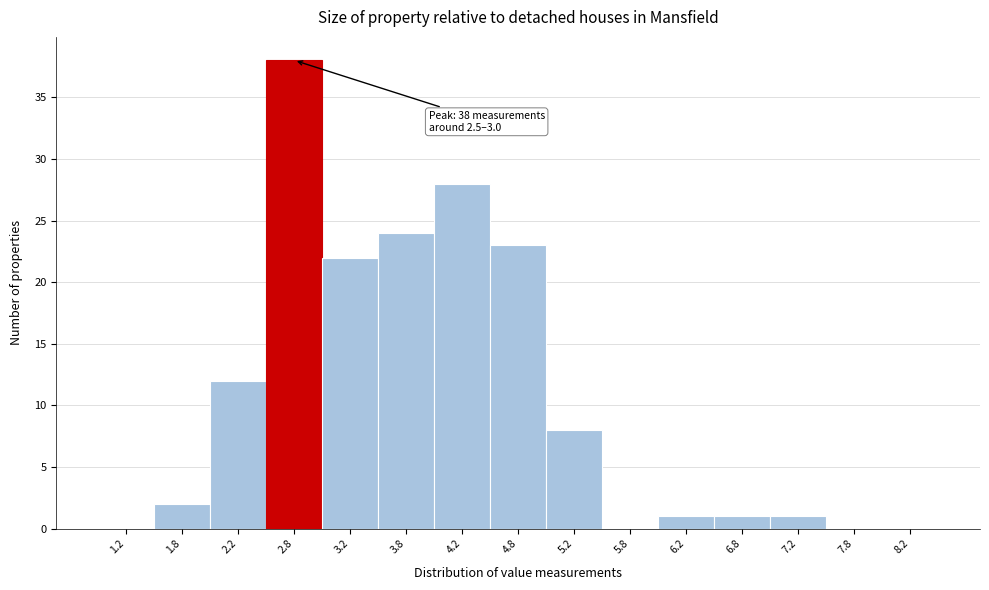

Over which range of the x-axis is the bar tallest?

2.5 to 3.0